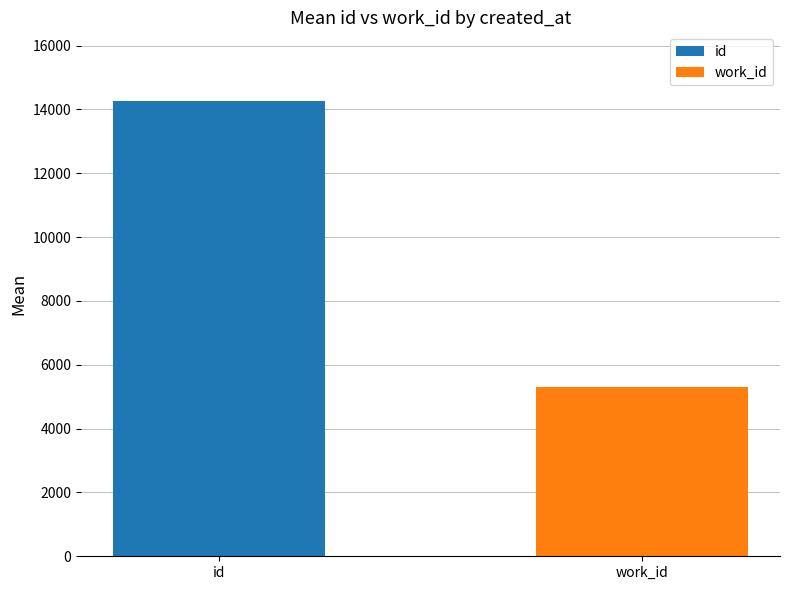

What is the average value of the work_id series?

5313